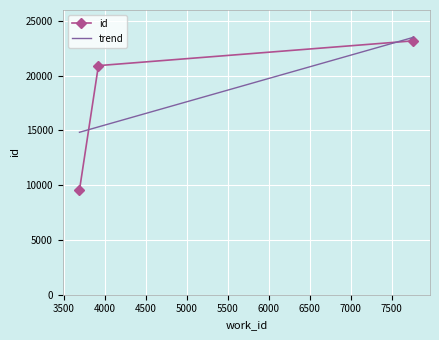

How many values are below 20921?

1